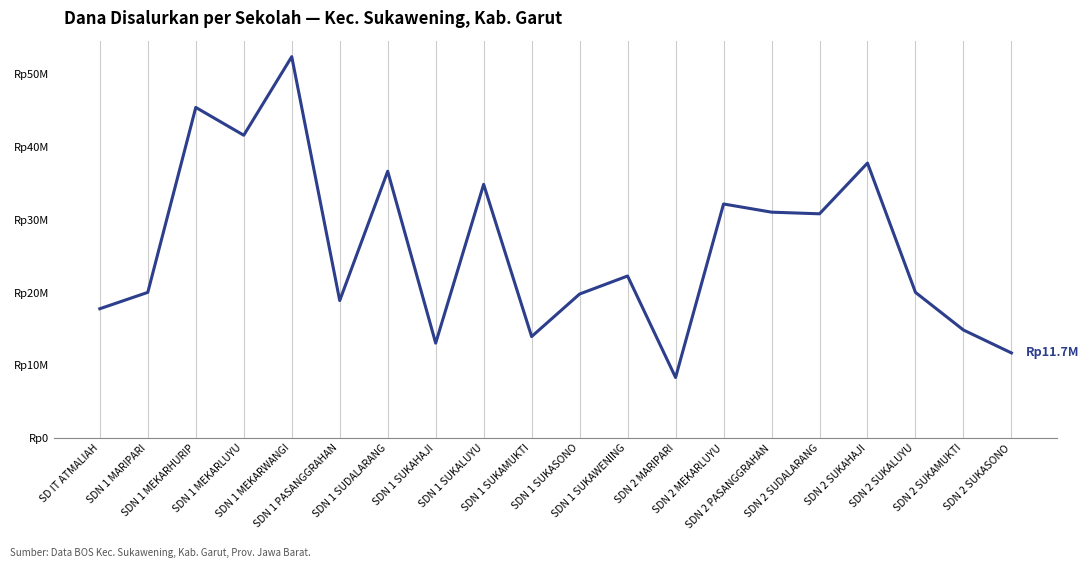

What is the value of the 18th point from the left?

20025000